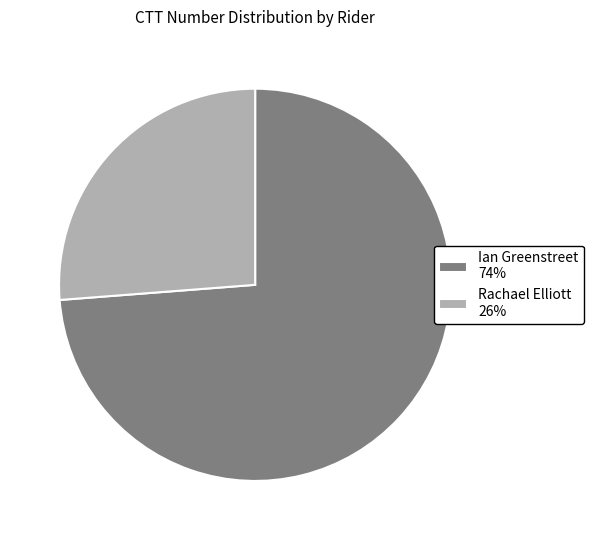

Do Rachael Elliott 26% and Ian Greenstreet 74% together represent more than half of the pie?

Yes